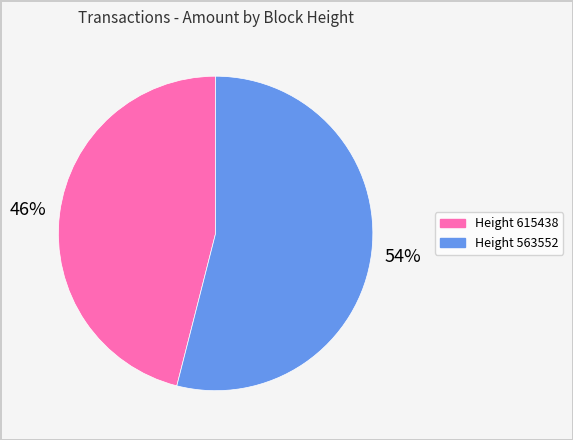

How many slices are in this pie chart?

2